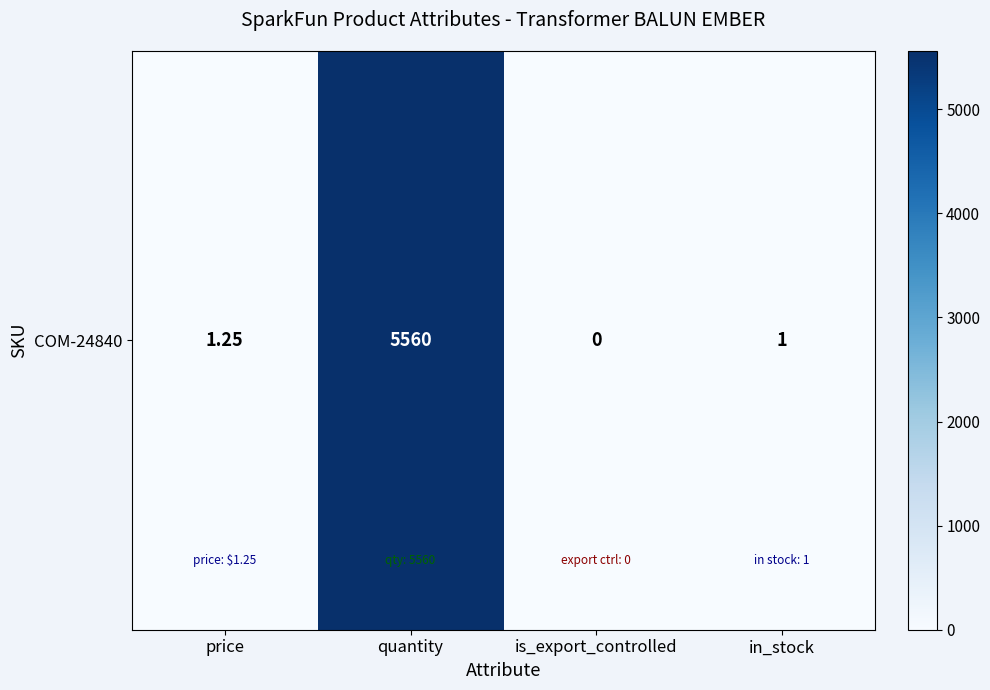

What is the average value?

1390.6